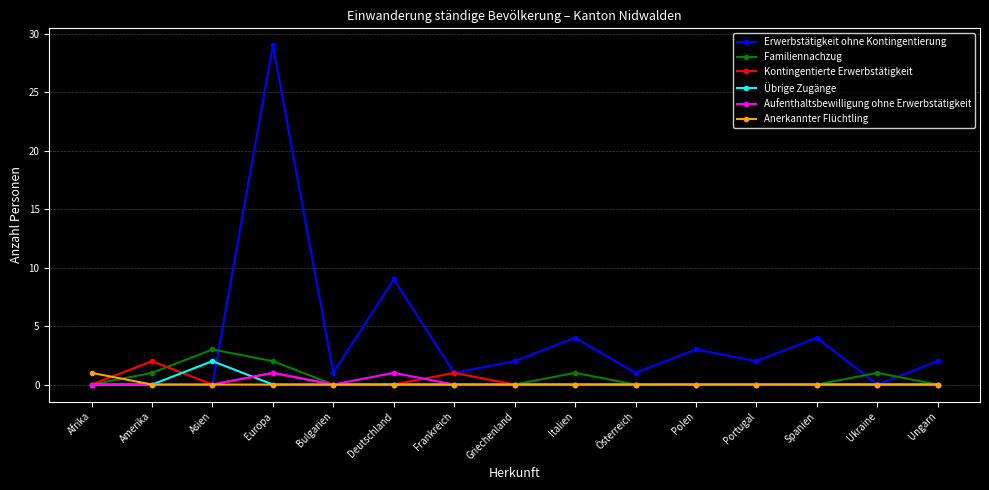

How many data points does each series have?

15